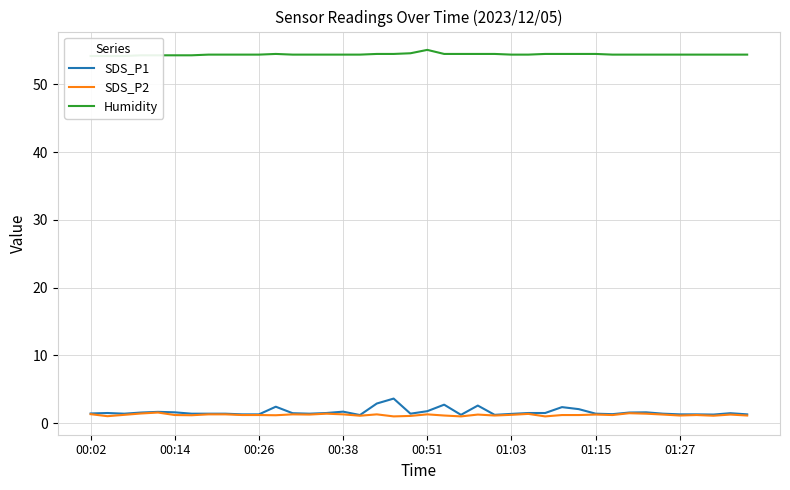

Which series has the largest total across all categories?

Humidity